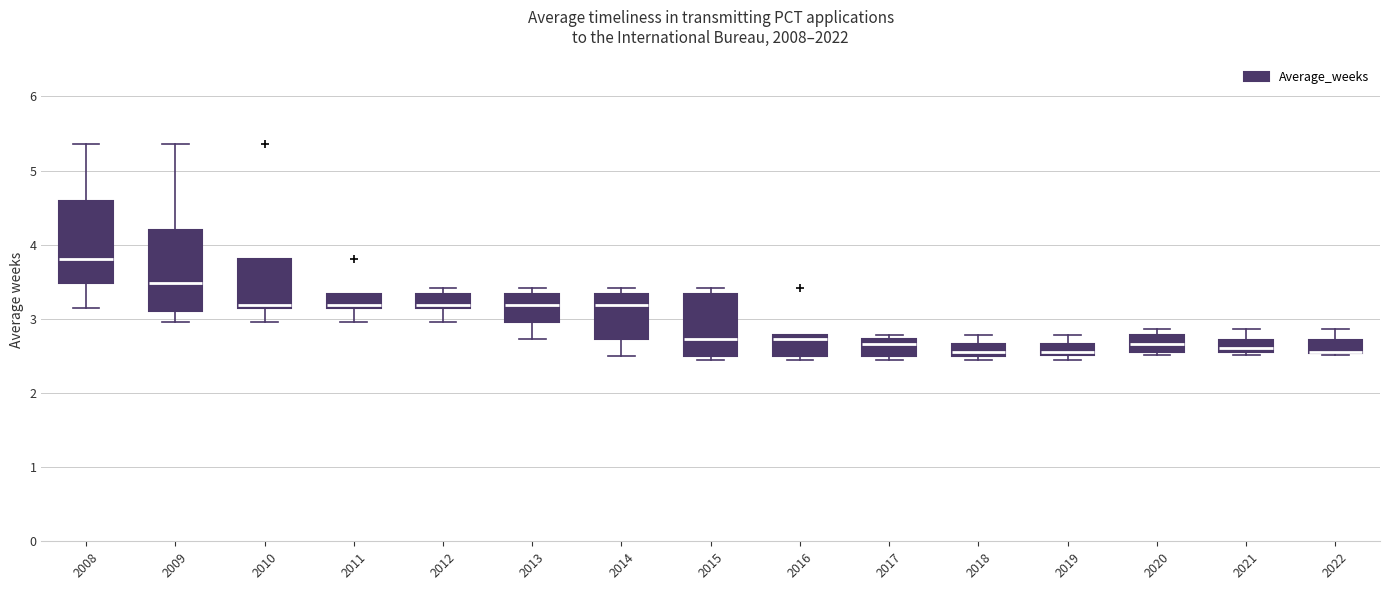

Where is the upper edge of the box at x = 2021 on the y-axis? The values are not printed on the chart, so give them approximately, as read against the axis.

2.7